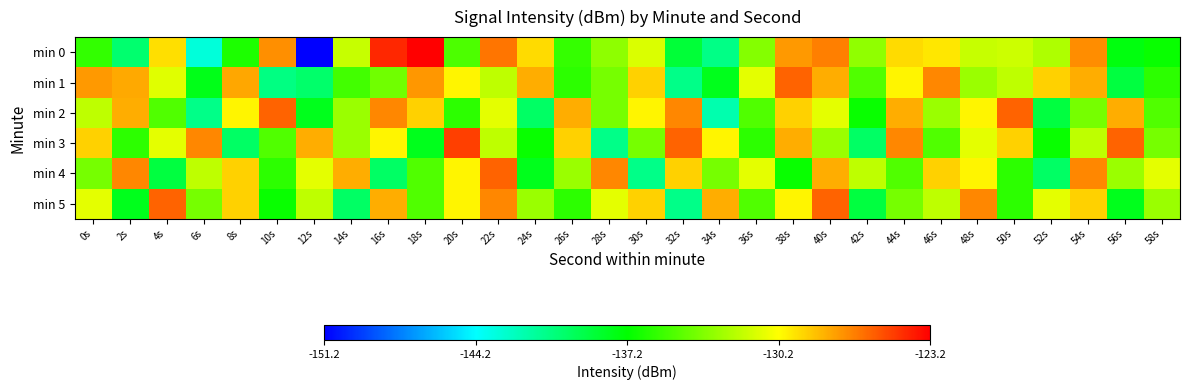

At 58s, list the series in order from smallest to largest.

min 0, min 1, min 2, min 3, min 5, min 4